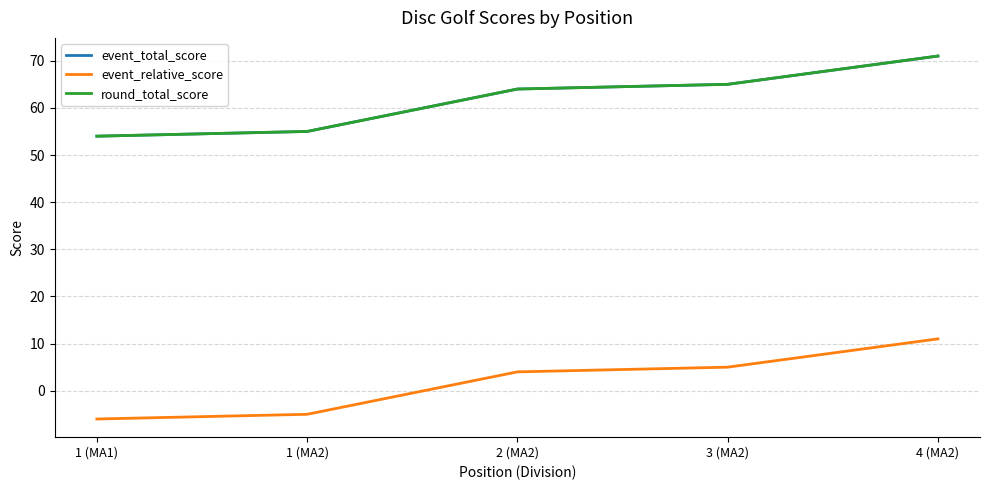

What is the difference between the second highest and minimum values in the round_total_score series?

11